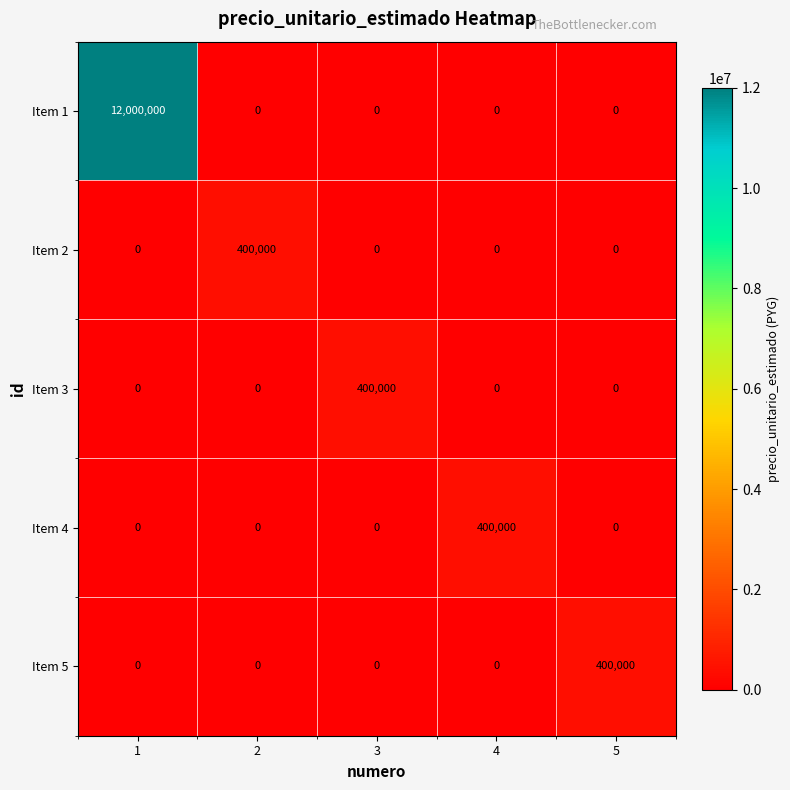

Which series has the widest spread of values?

Item 1